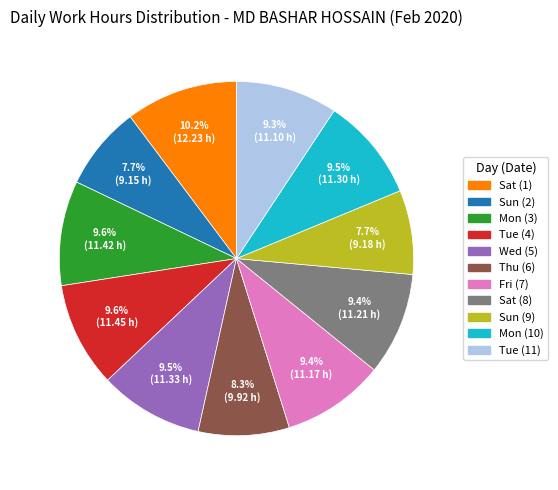

Count the number of slices in the pie.

11